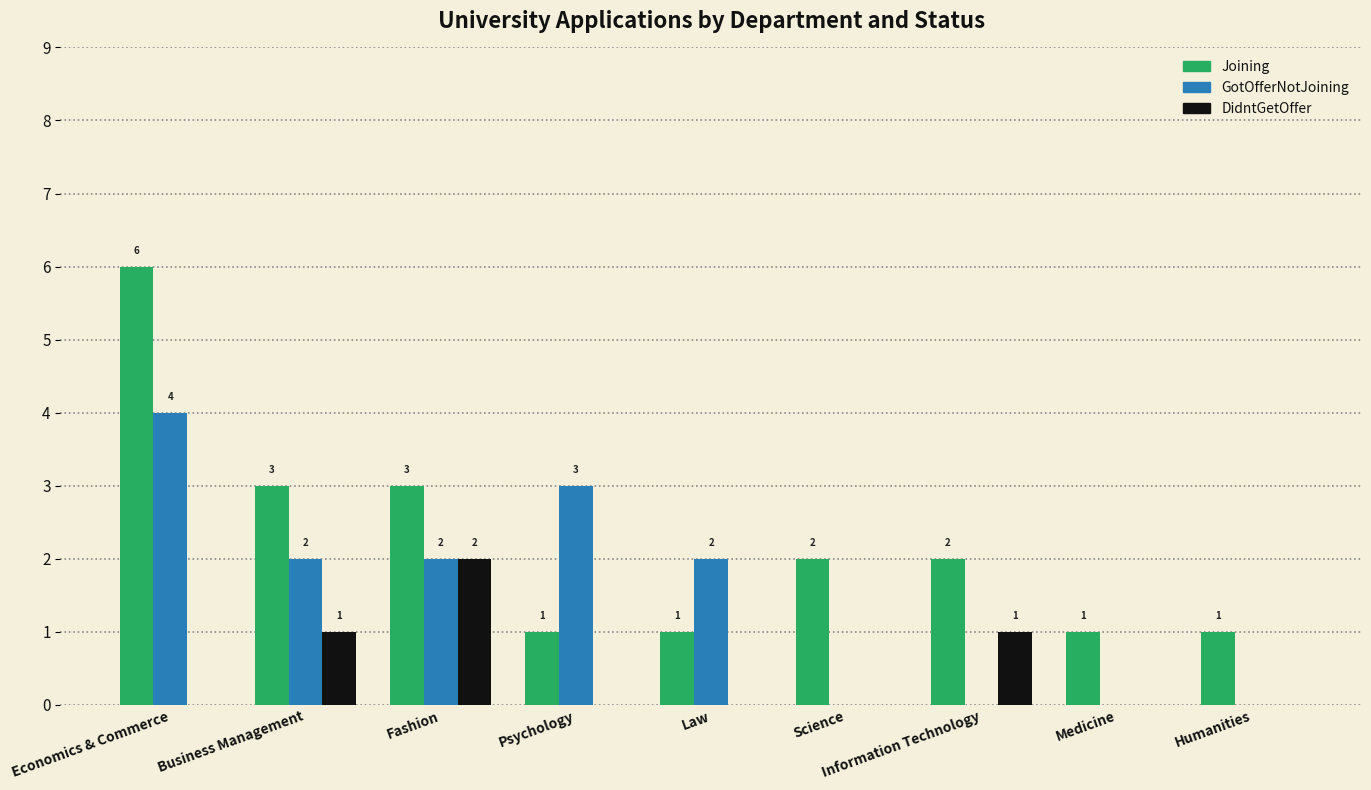

True or false: DidntGetOffer has a value of 1 at Economics & Commerce.

False